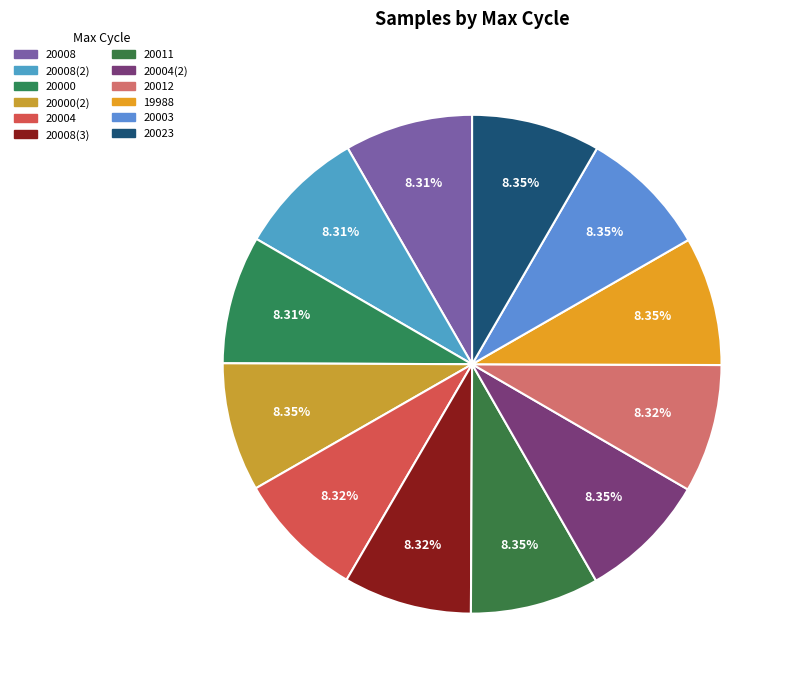

How many segments does this pie chart have?

12